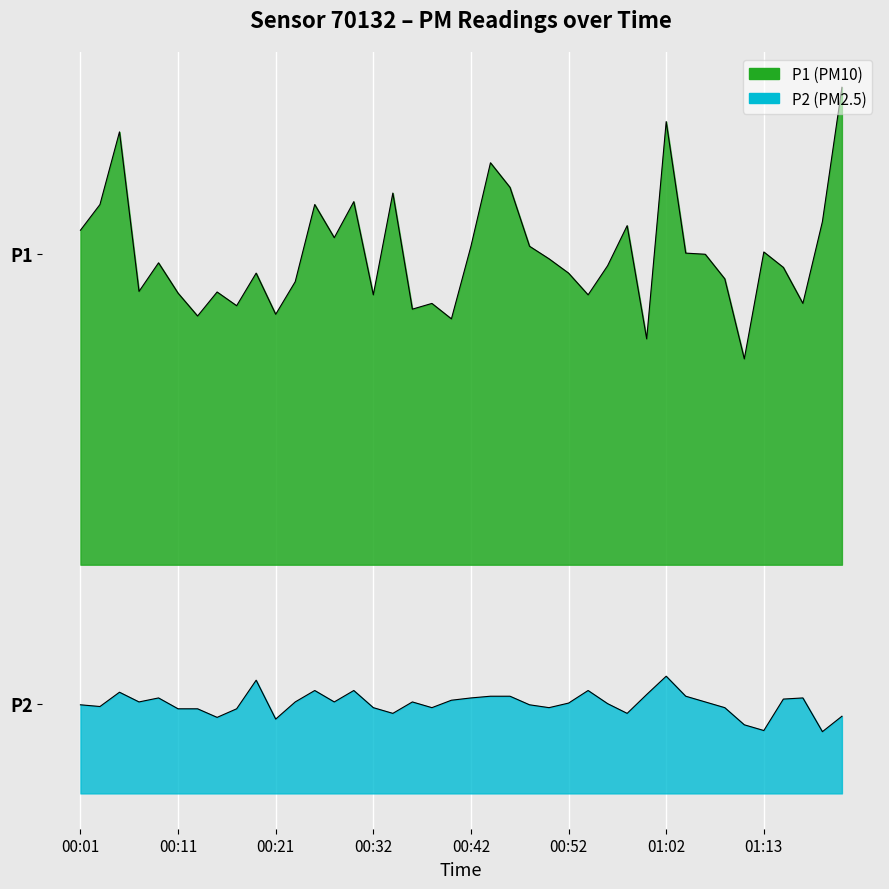

Which category has the lowest value in the P2 series?

01:19